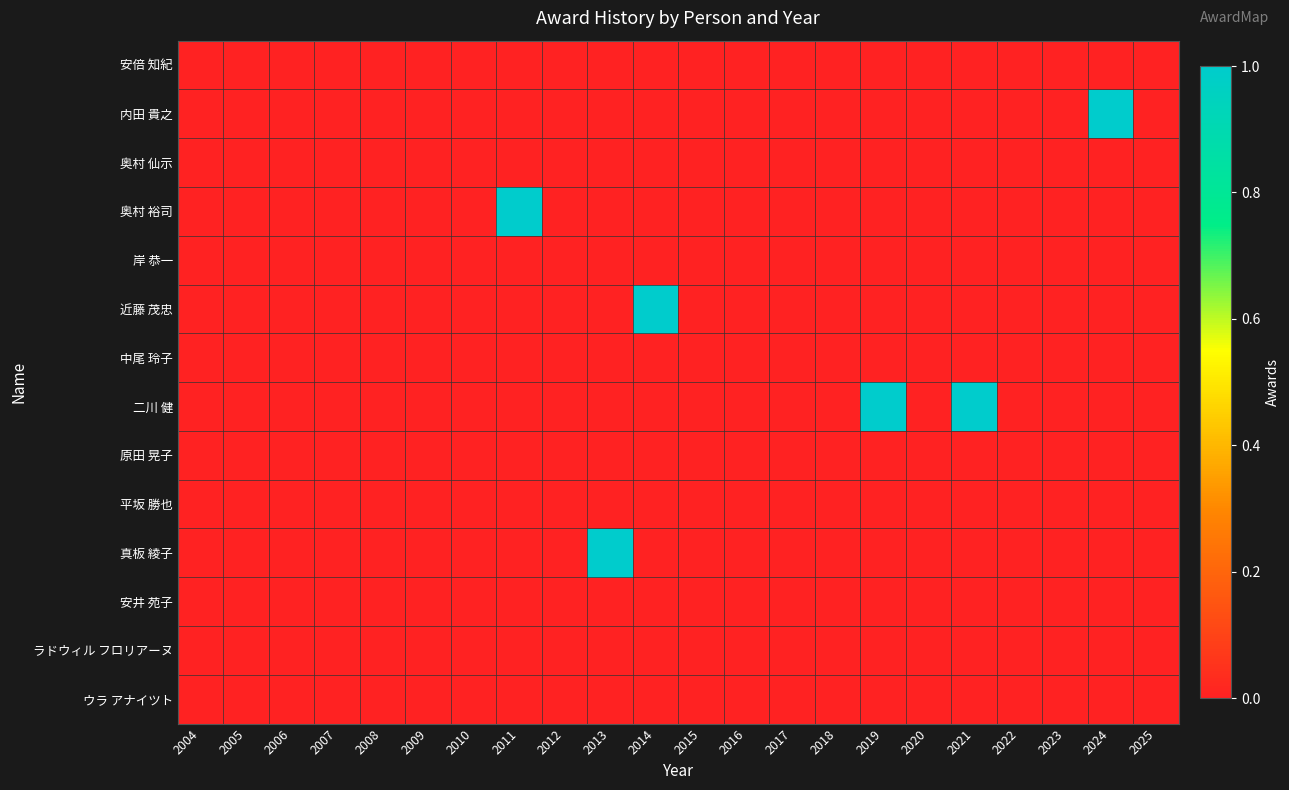

Between 2014 and 2019, which series saw the biggest shift?

近藤 茂忠